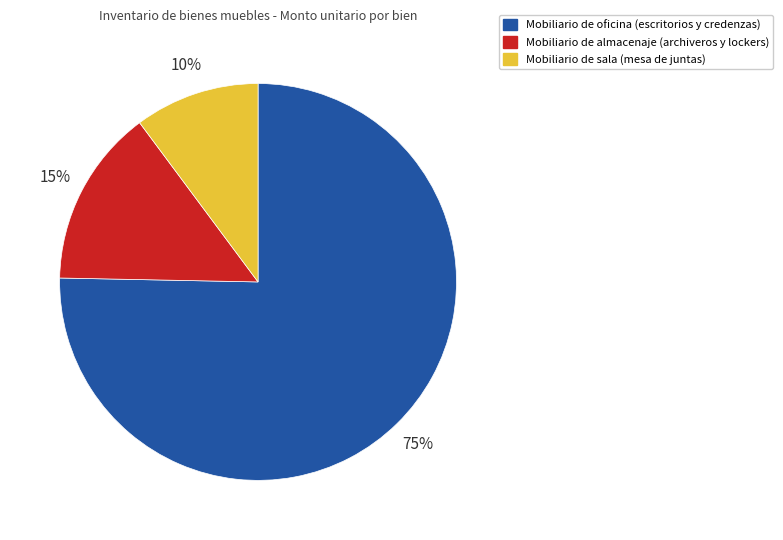

Between Mobiliario de sala (mesa de juntas) and Mobiliario de oficina (escritorios y credenzas), which is larger?

Mobiliario de oficina (escritorios y credenzas)